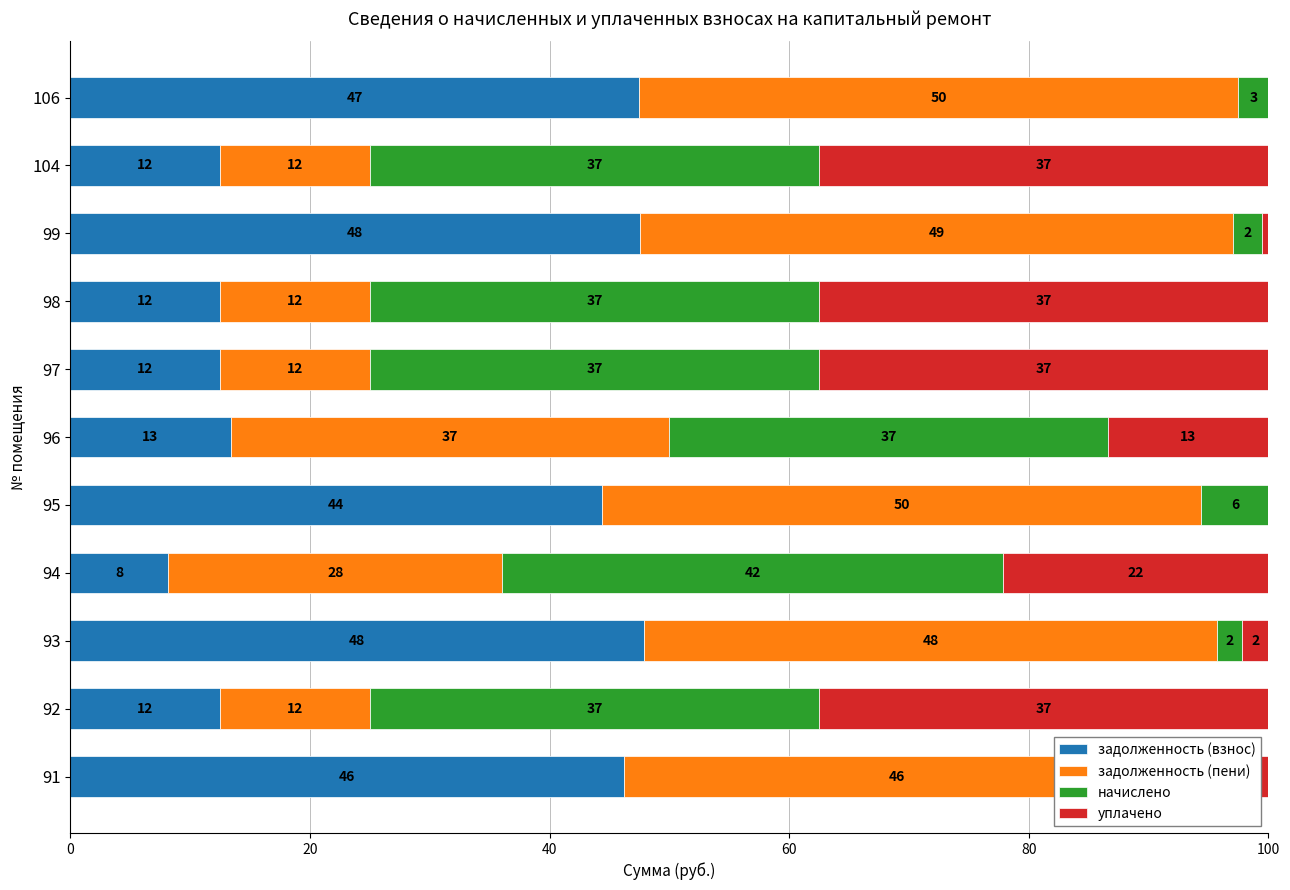

What are all the series names shown in the legend?

задолженность (взнос), задолженность (пени), начислено, уплачено